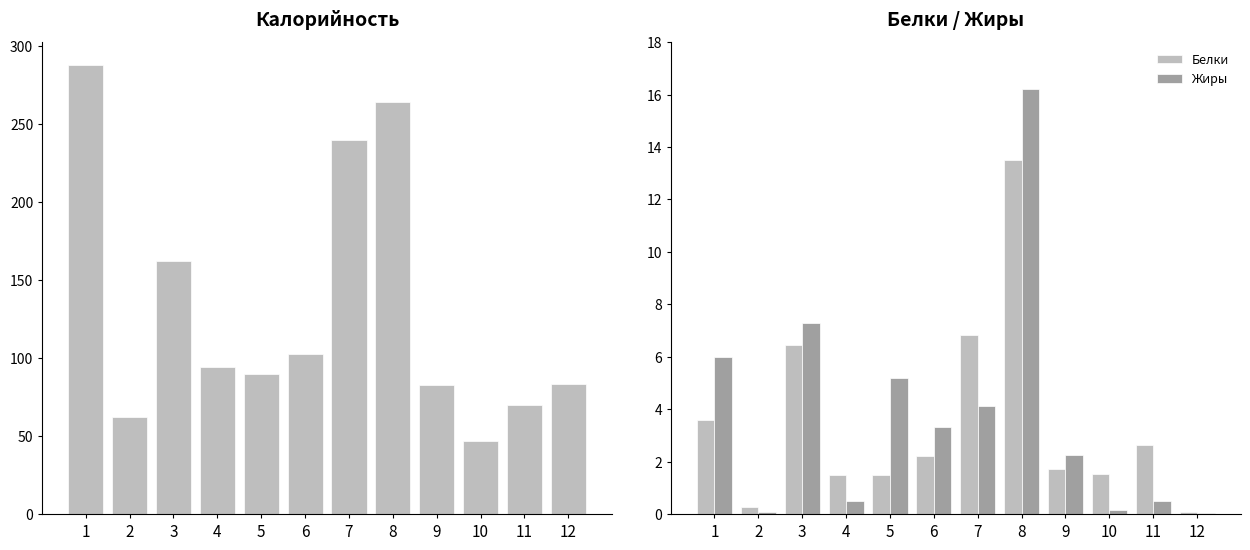

How many distinct data groups are displayed?

3